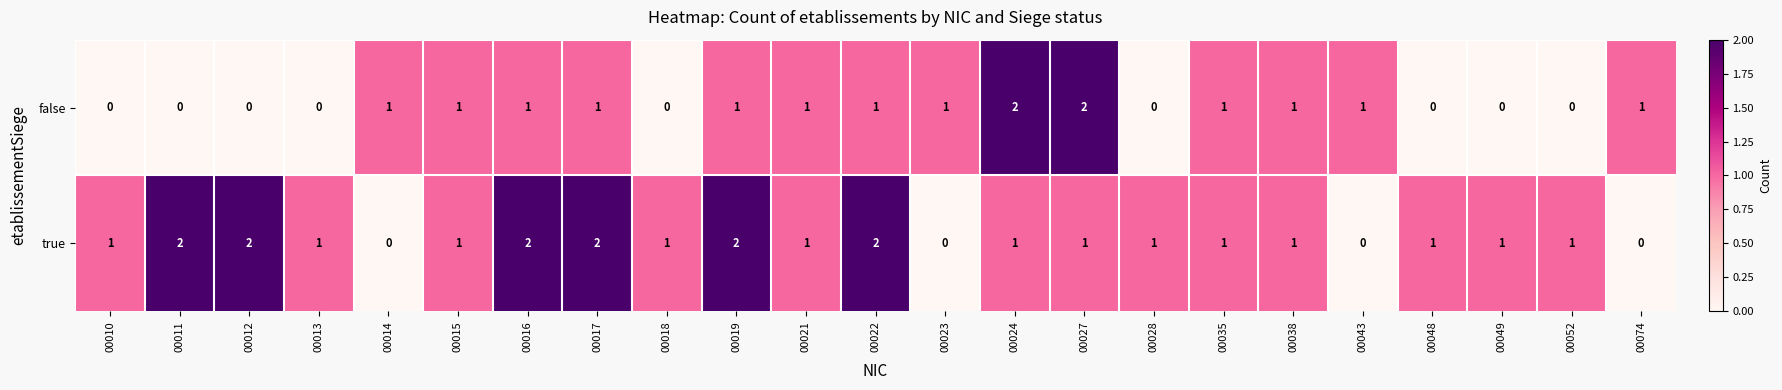

The true series shows 2 at 00010. True or false?

False